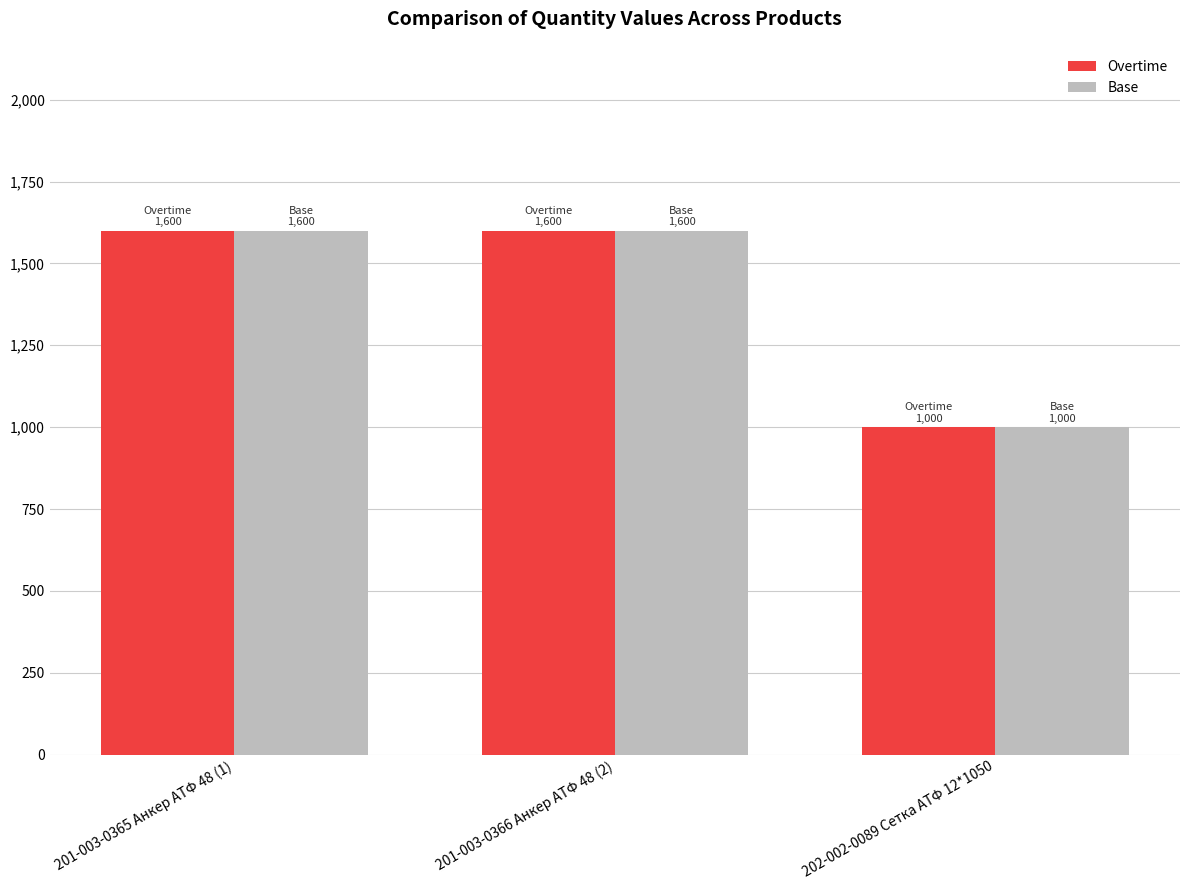

Reading right to left, what are all the values shown in this chart?

Overtime: 202-002-0089 Сетка АТФ 12*1050=1000	201-003-0366 Анкер АТФ 48 (2)=1600	201-003-0365 Анкер АТФ 48 (1)=1600
Base: 202-002-0089 Сетка АТФ 12*1050=1000	201-003-0366 Анкер АТФ 48 (2)=1600	201-003-0365 Анкер АТФ 48 (1)=1600